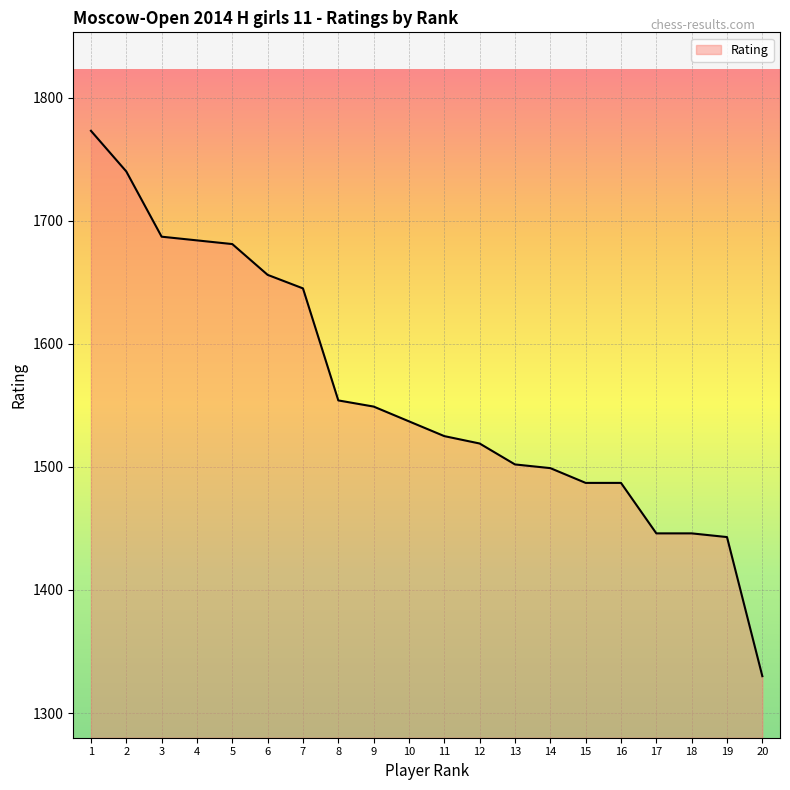

True or false: the data shows 558 at 1.

False